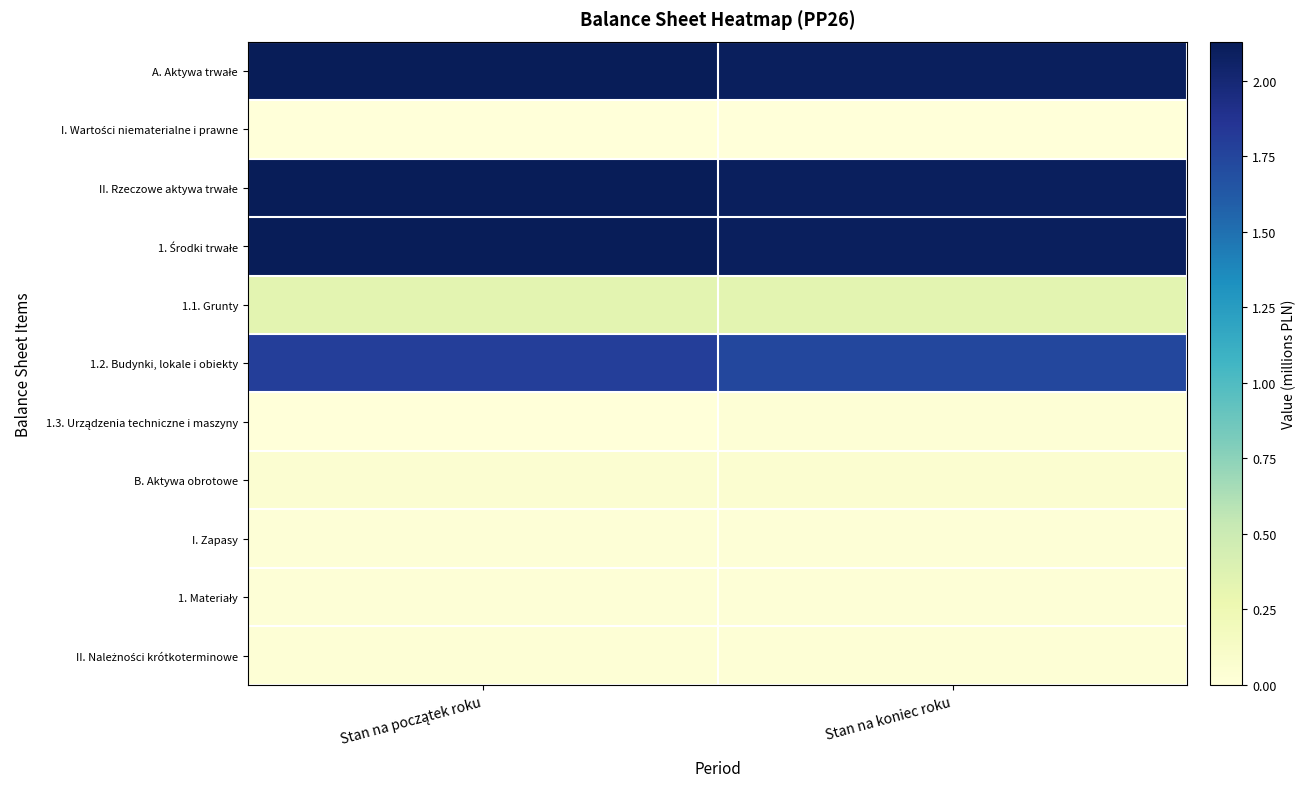

What is the total value across all series at Stan na początek roku?

8.6